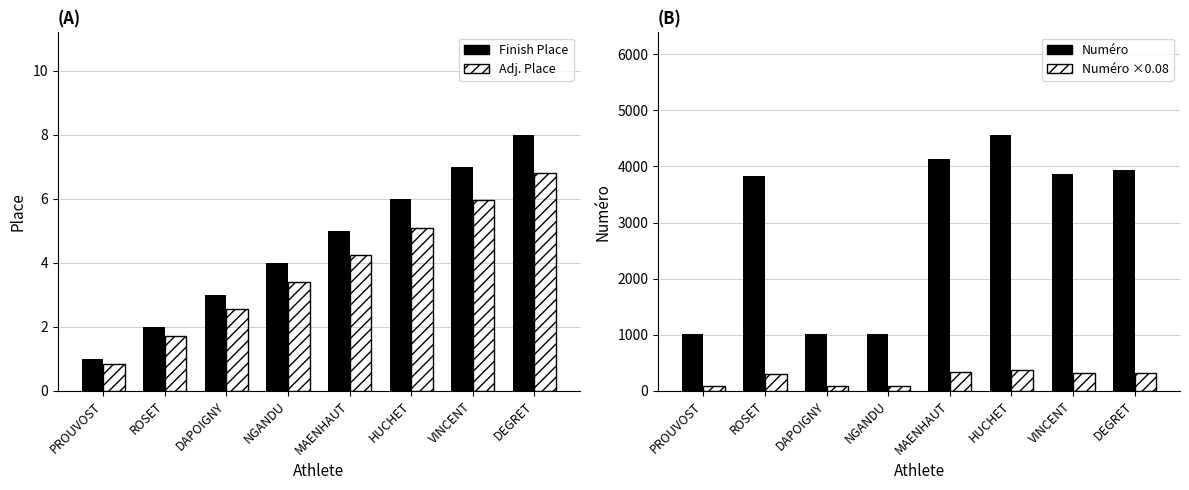

How many categories are shown in the chart?

8